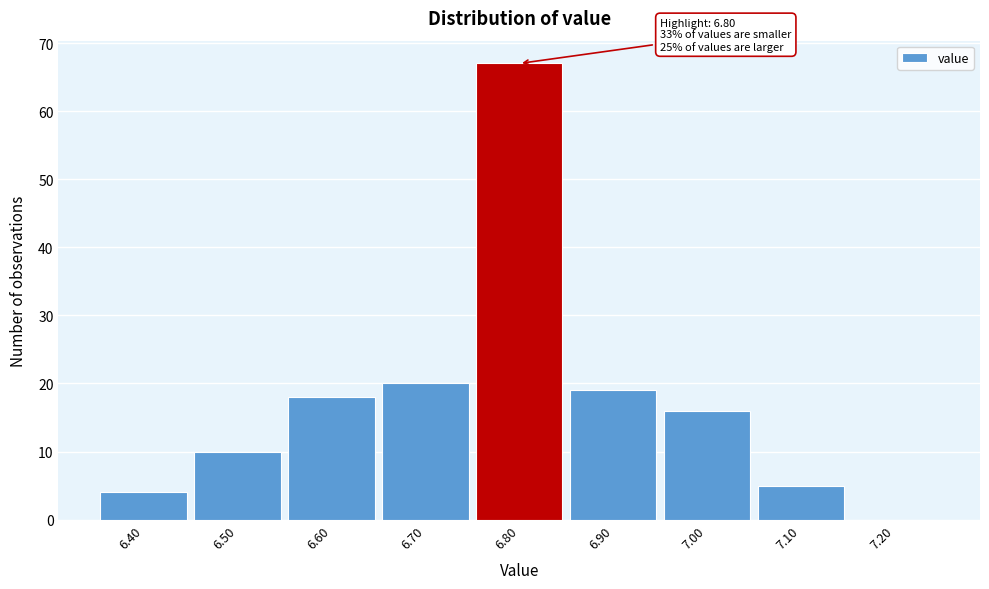

Which range on the x-axis has the tallest bar?

6.75 to 6.85